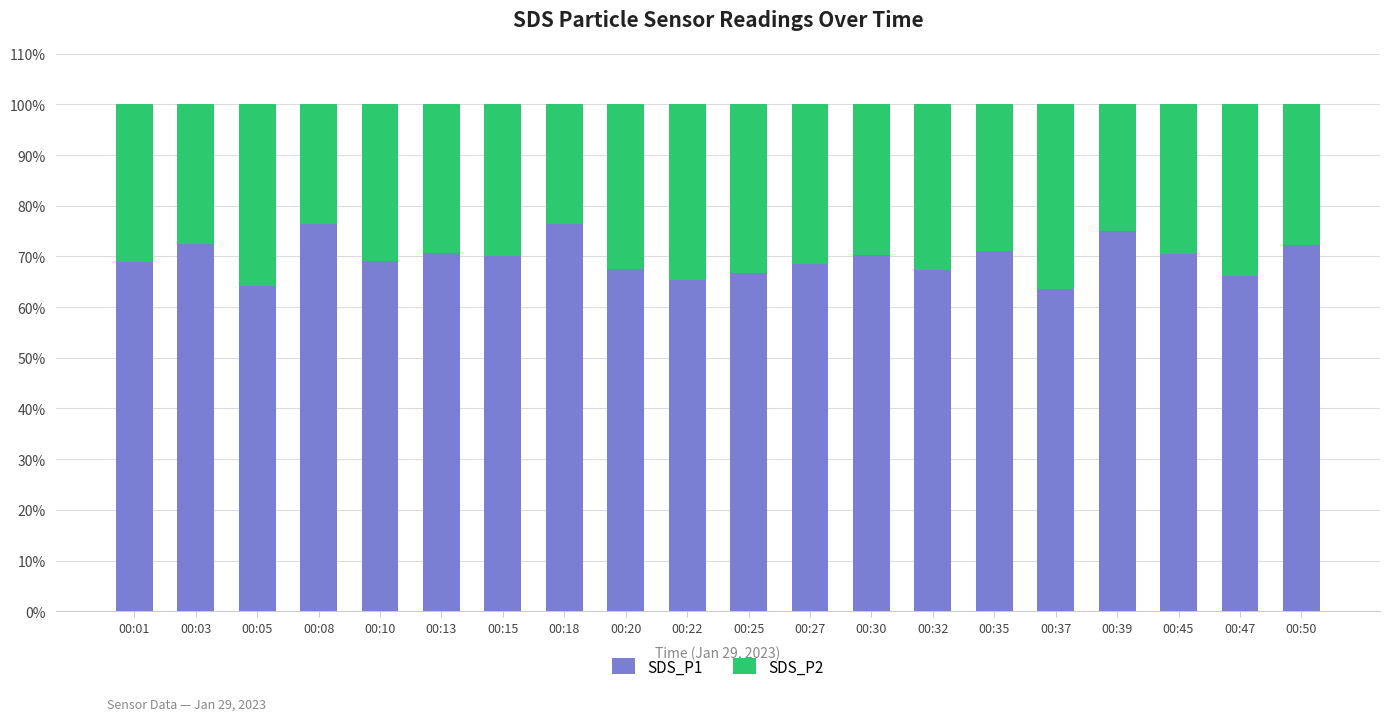

What is the sum of the SDS_P1 values at 00:50 and 00:47?

138.3